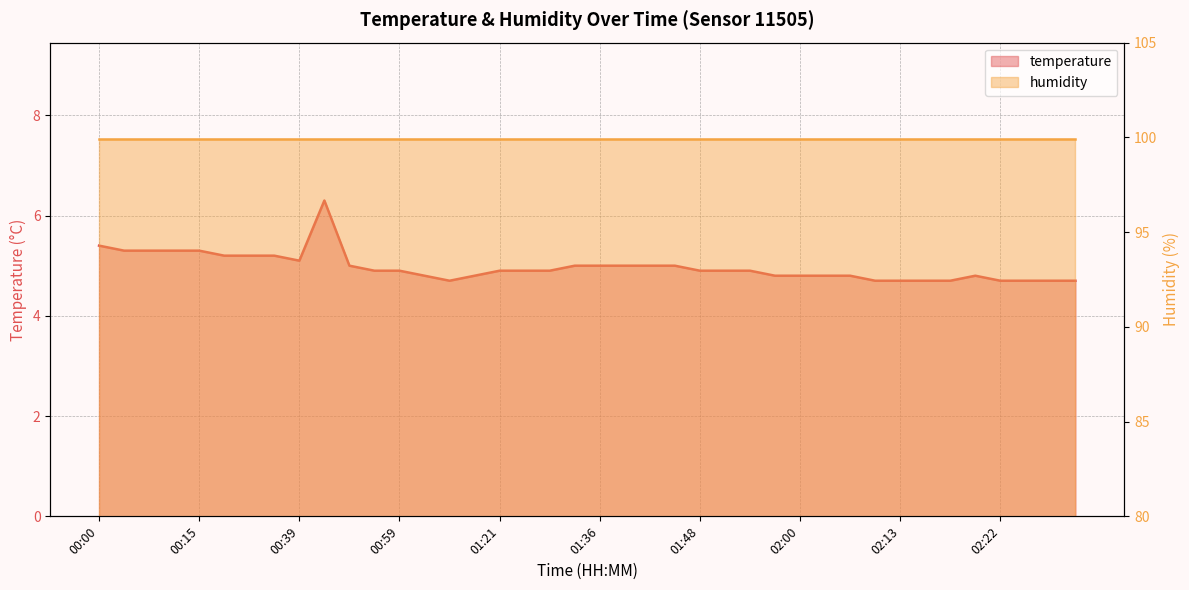

What is the change in value from 00:29 to 00:39?

-0.1